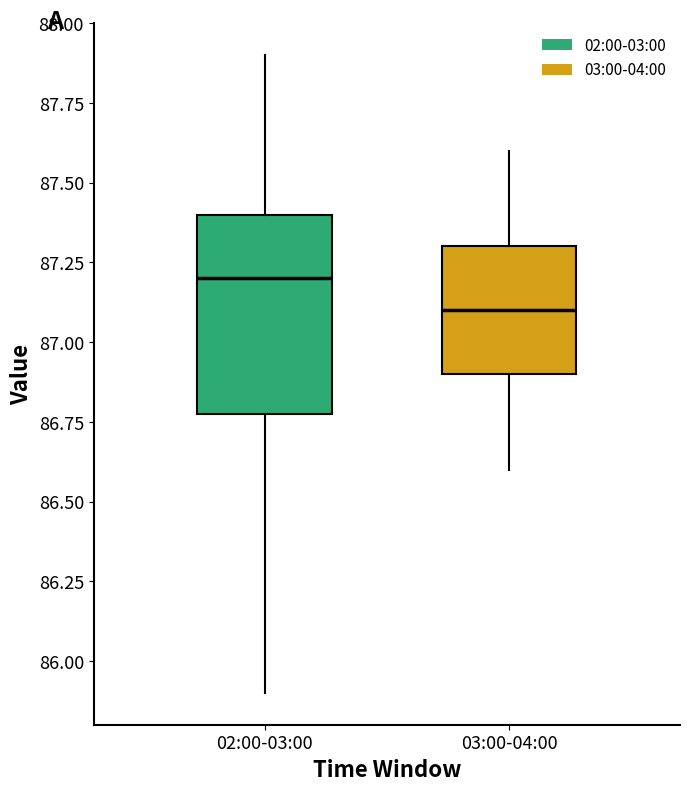

Reading left to right, read every box against the y-axis: the position of its median line, the range the box covers, and the ends of its whiskers. The values are not printed on the chart, so give them approximately, as read against the axis.

02:00-03:00: median 87.2, box 86.8 to 87.4, whiskers 85.9 to 87.9
03:00-04:00: median 87.1, box 86.9 to 87.3, whiskers 86.6 to 87.6